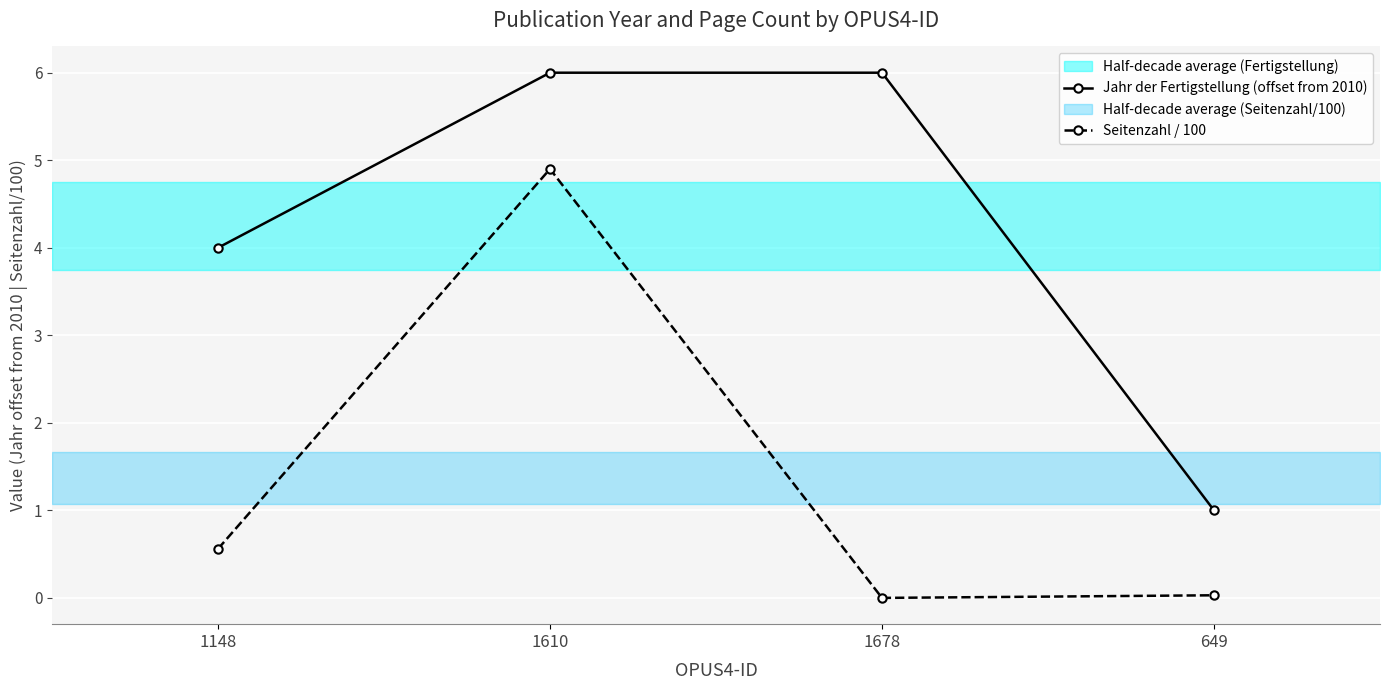

What is the difference between the maximum and minimum values in the Seitenzahl / 100 series?

4.9